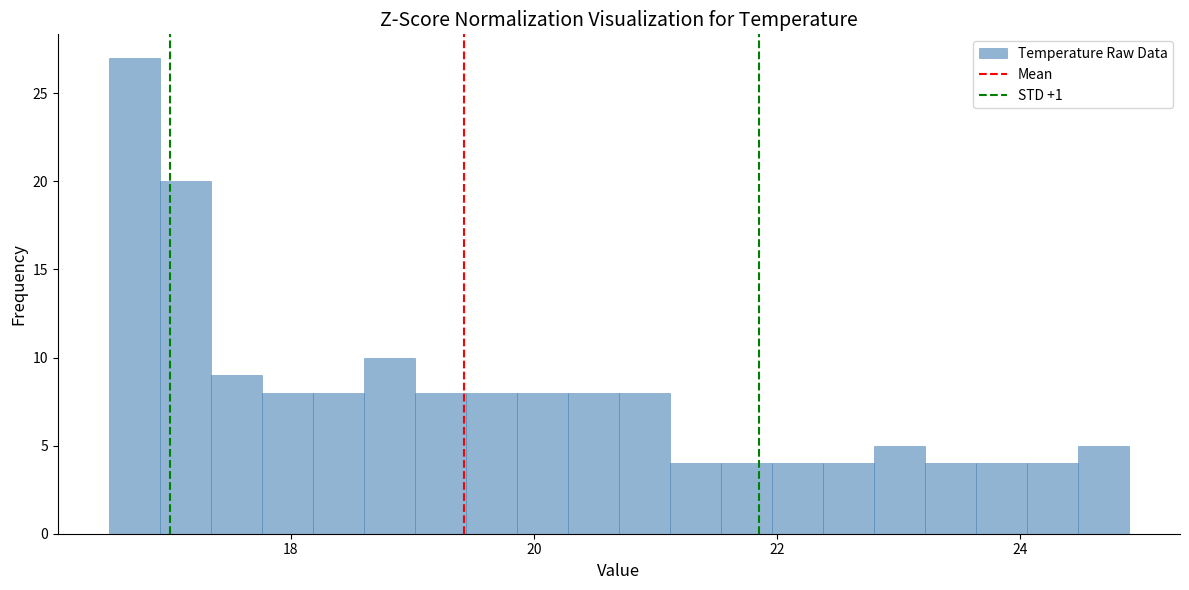

Around what value on the x-axis is the tallest bar? Give the approximate position of its centre, as read against the axis.

16.8